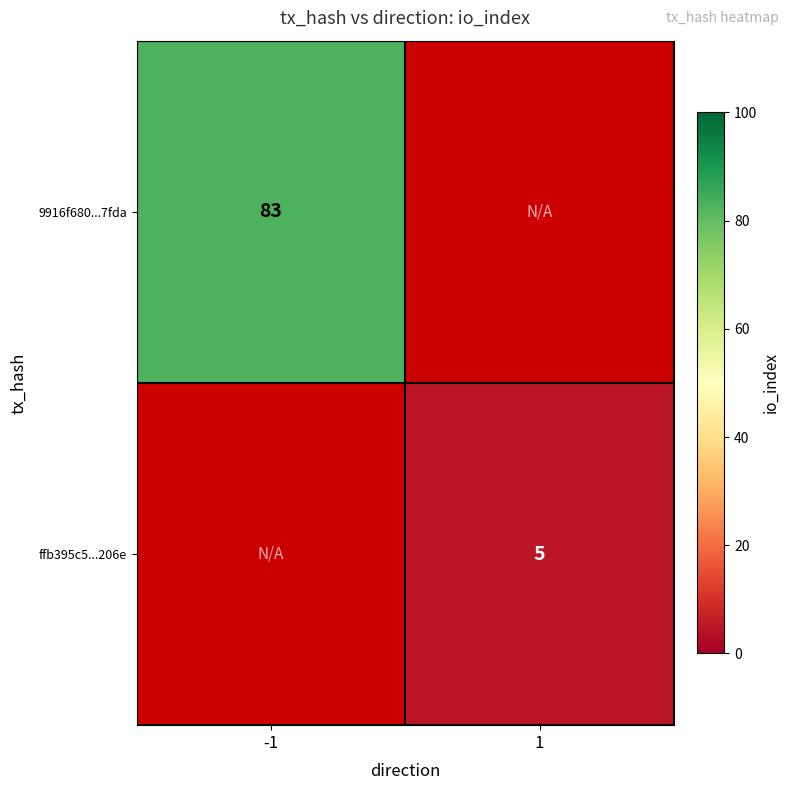

Is it true that ffb395c5...206e equals 2 at 1?

False